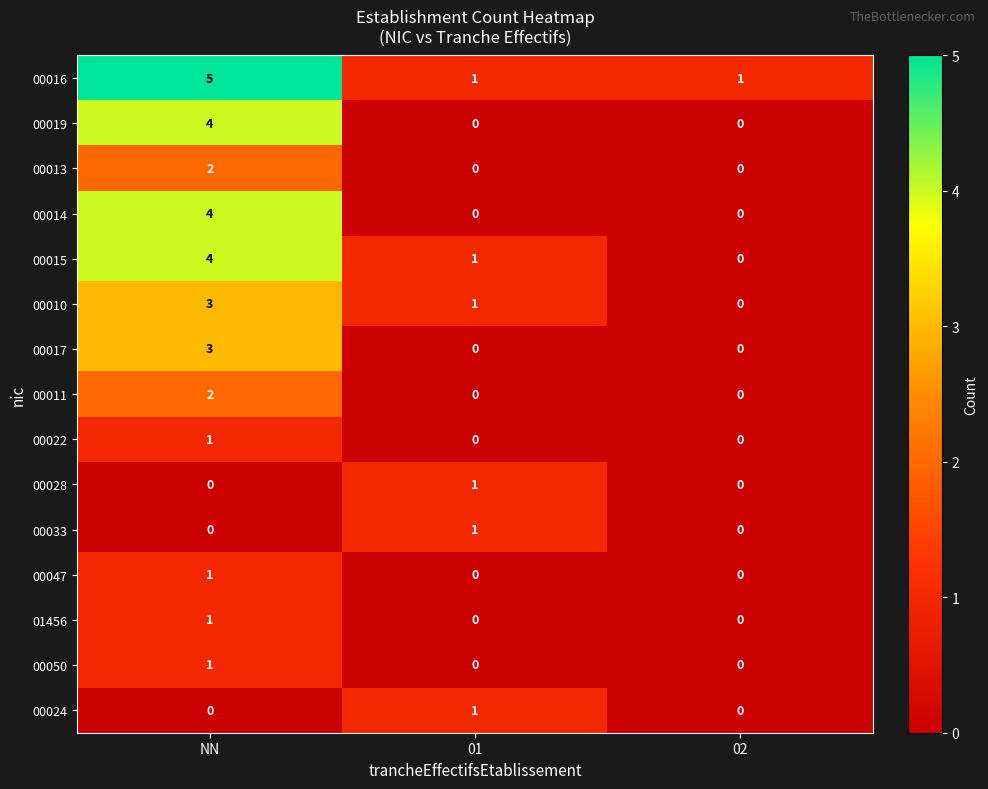

What is the sum of all 00016 values?

7